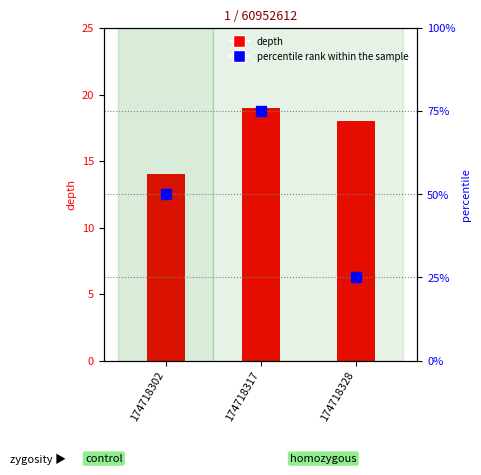

The depth series shows 29 at 174718328. True or false?

False